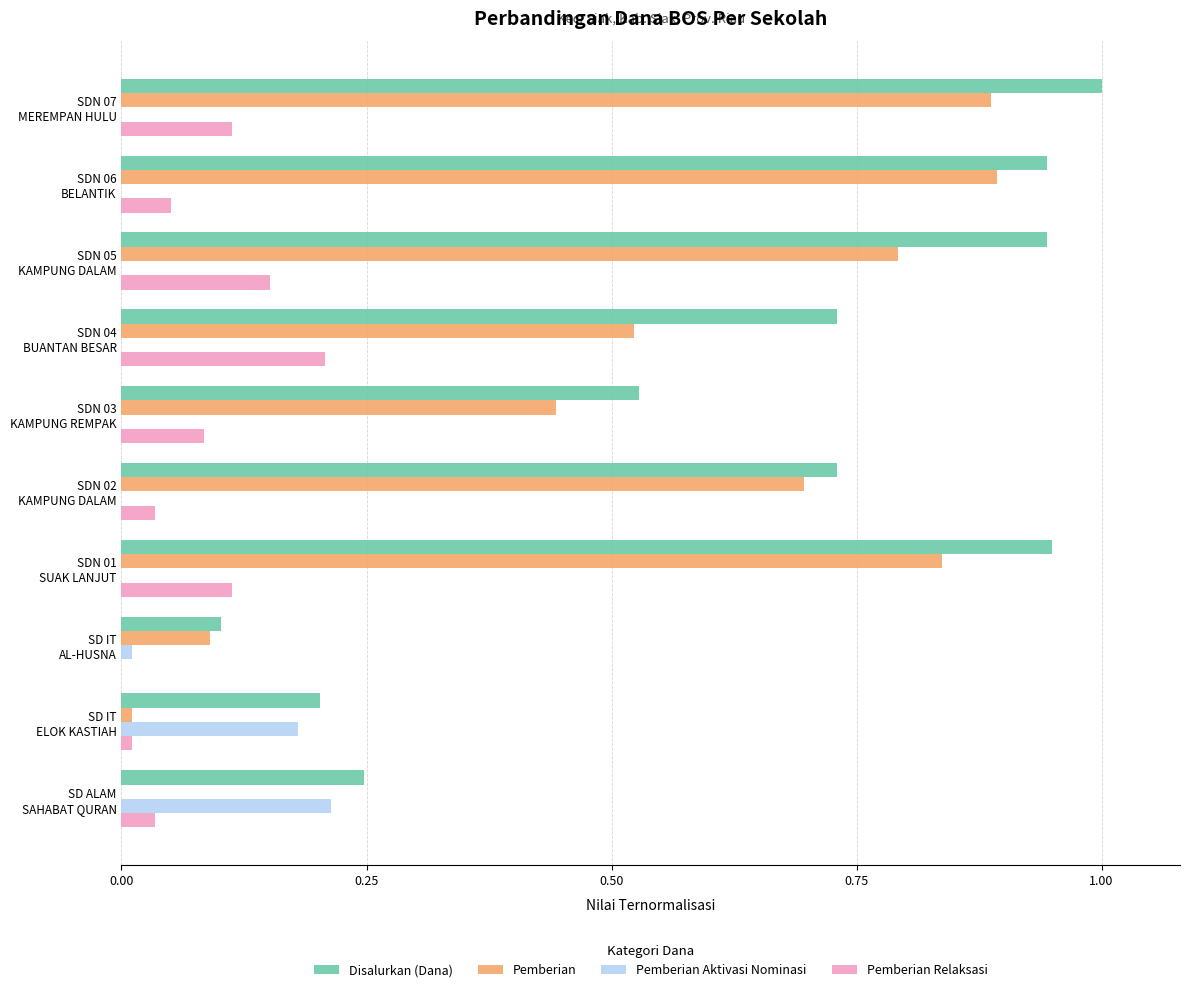

What is the sum of all Disalurkan (Dana) values?

6.4